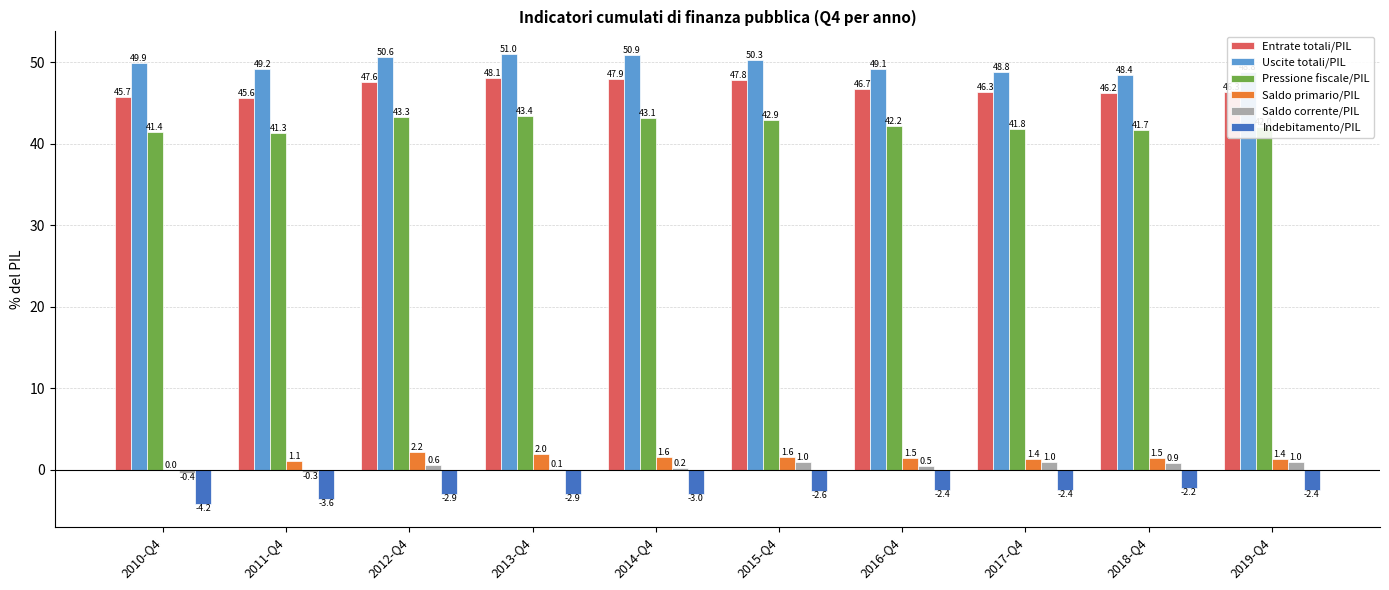

Which category has the highest value across all series?

2013-Q4